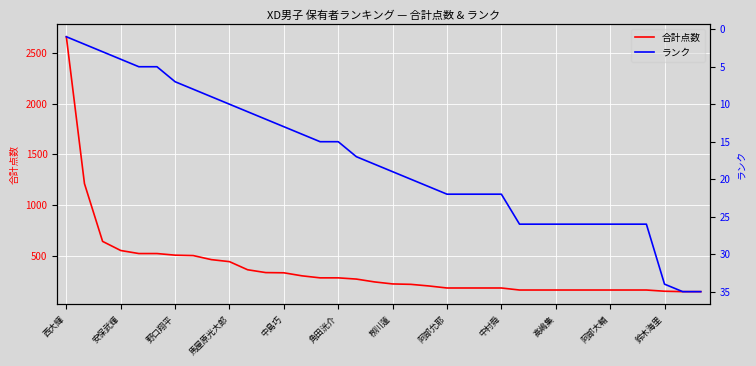

True or false: ランク has more than 1 interior local peaks.

False